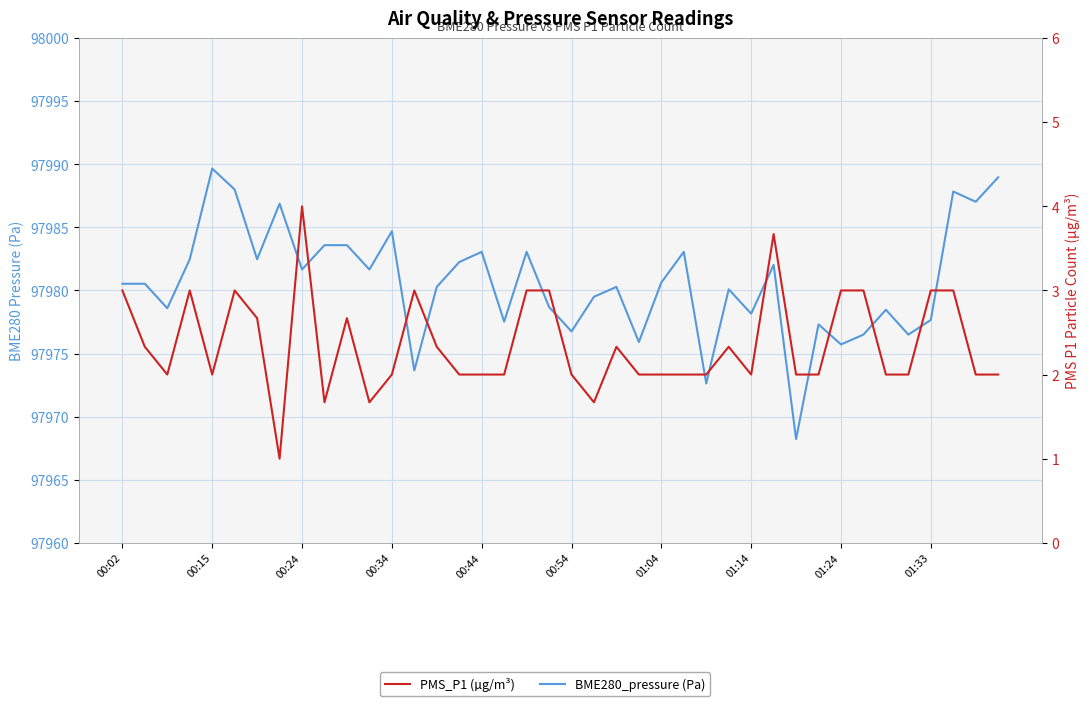

What is the average value of the PMS_P1 (µg/m³) series?

2.4